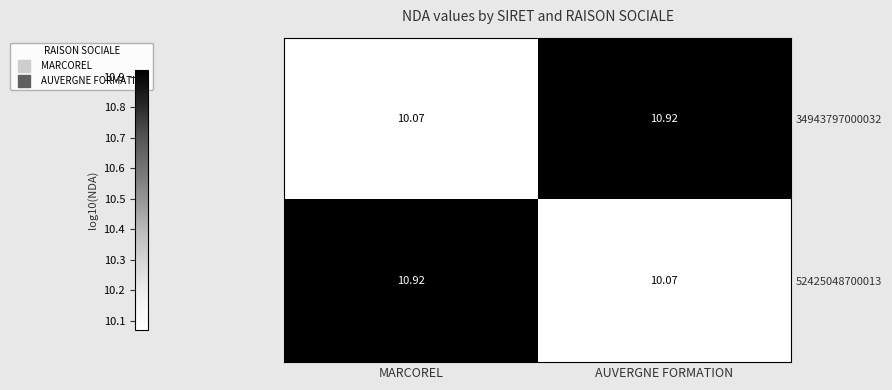

Which category has the highest value in the 52425048700013 series?

MARCOREL